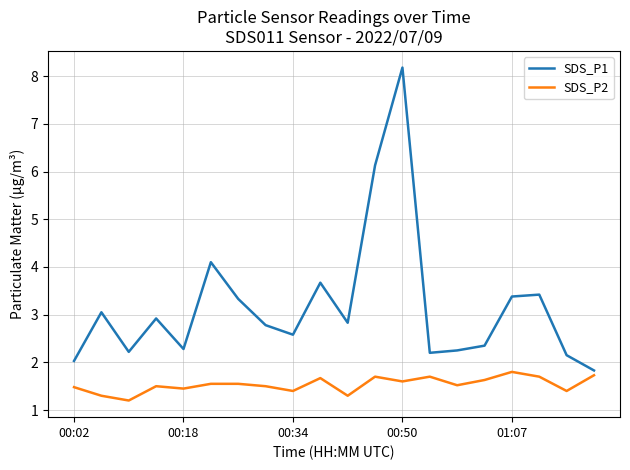

Rank the series by their maximum value, from lowest to highest.

SDS_P2, SDS_P1